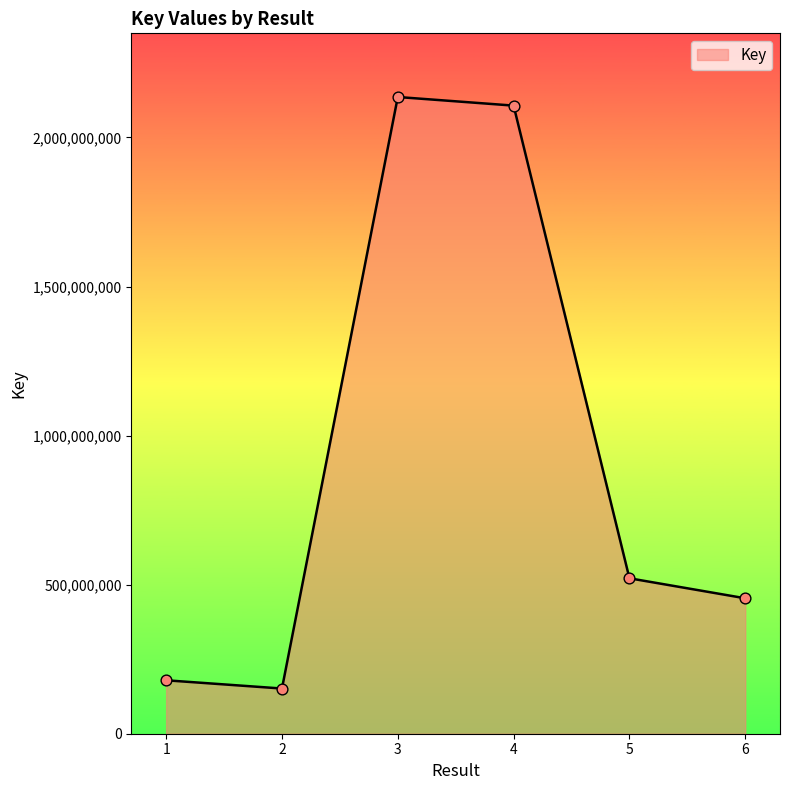

Between 1 and 4, which is larger?

4